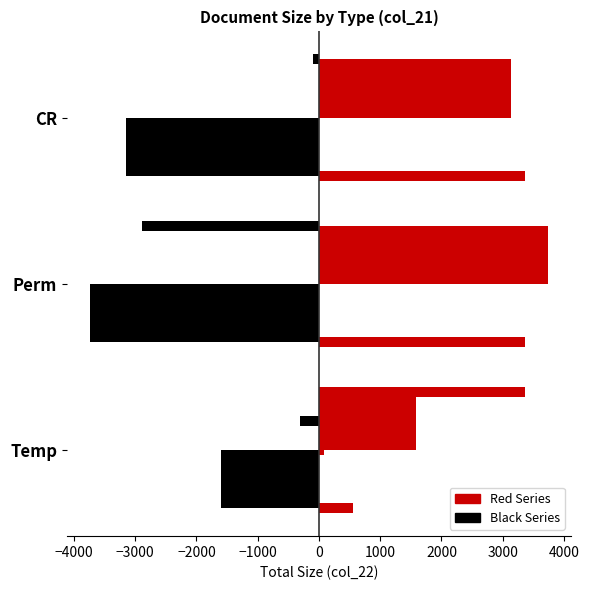

Which series has the largest total across all categories?

Red Series